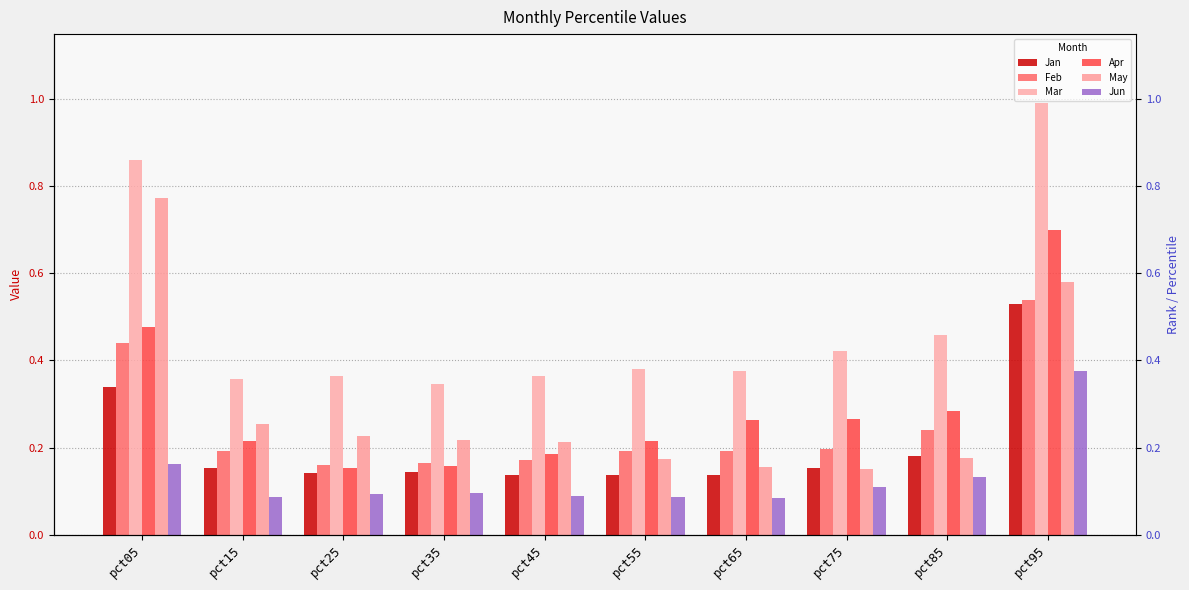

Which series has the largest total across all categories?

Mar